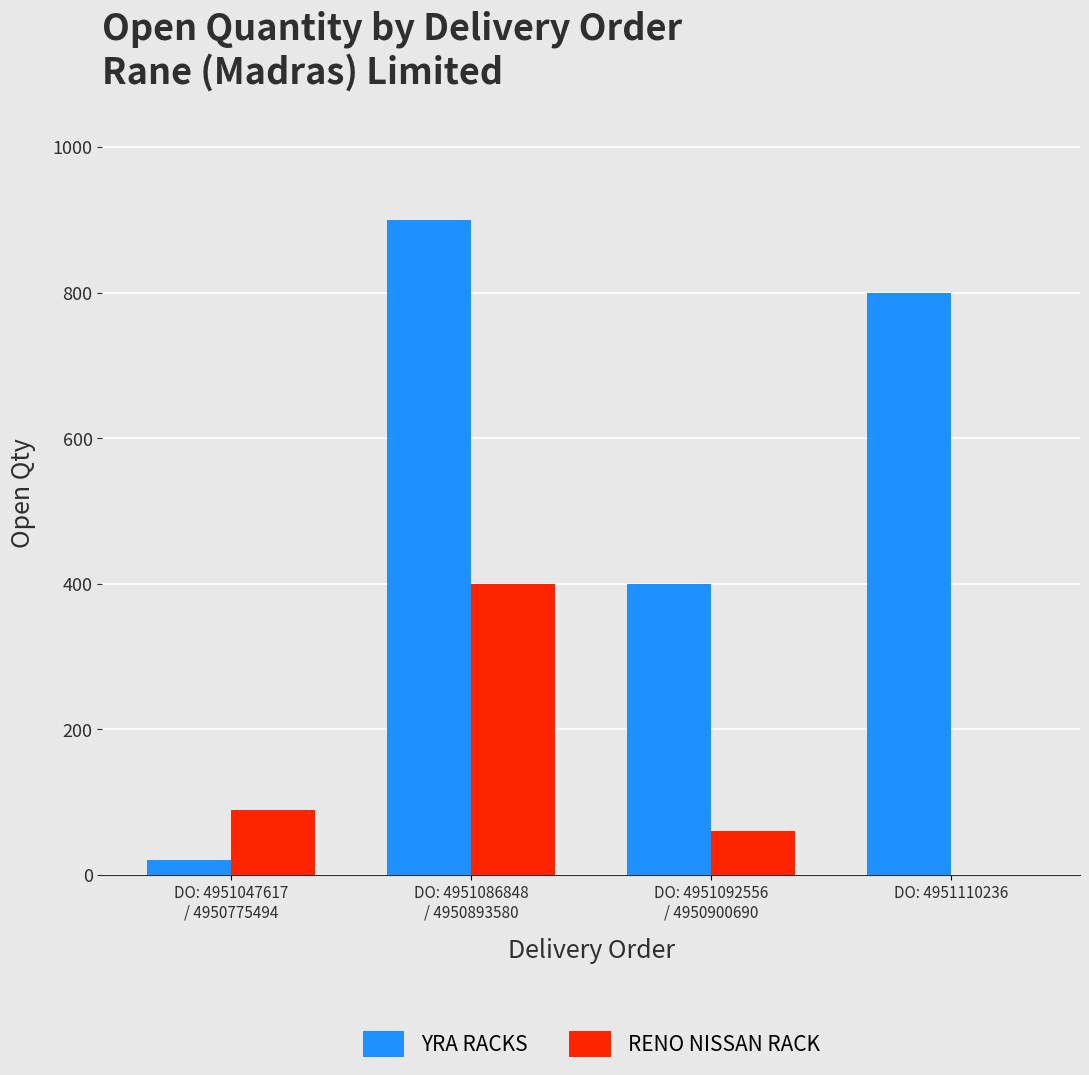

What is the total value across all series at DO: 4951092556
/ 4950900690?

460